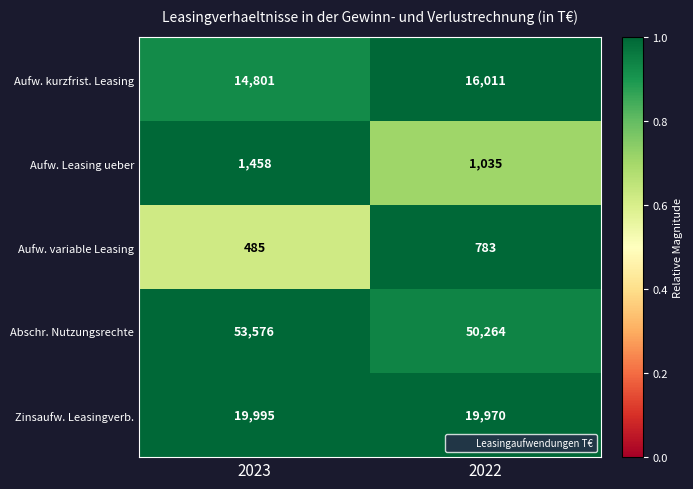

What is the average value of the Aufw. variable Leasing series?

634